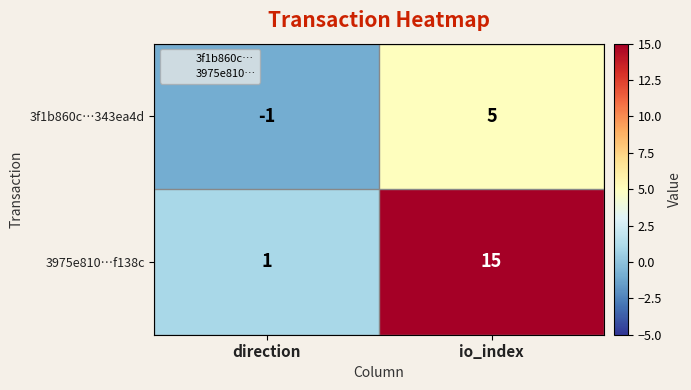

At which label is 3f1b860c…343ea4d closest to 2?

direction